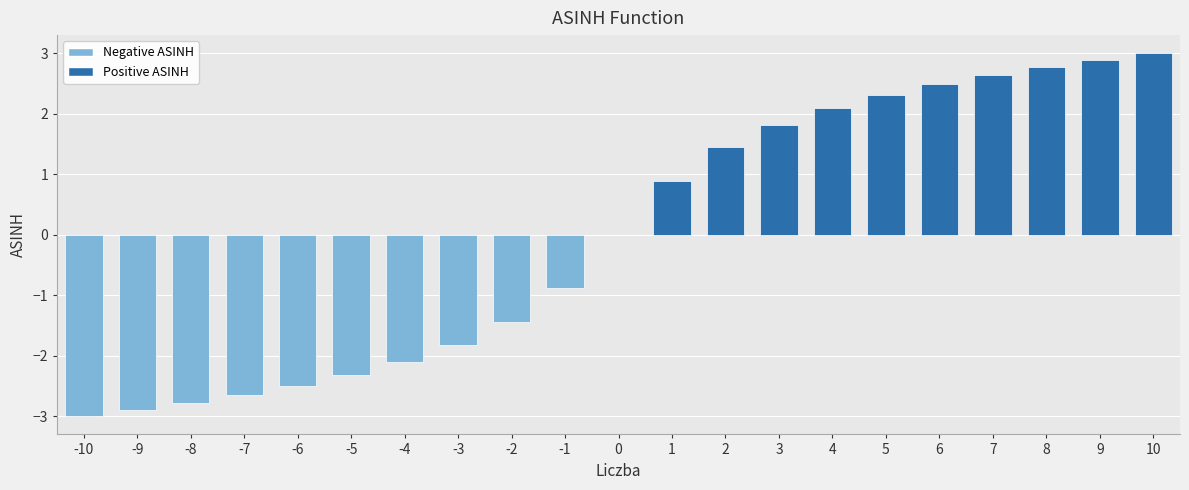

Are the bars horizontal?

No